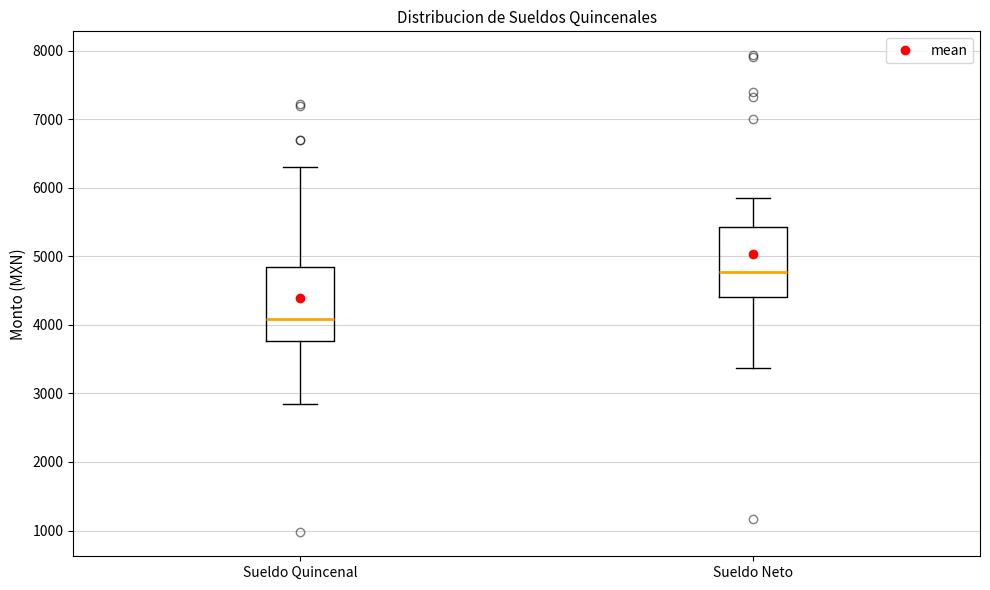

Where is the upper edge of the box for Sueldo Neto on the y-axis? The values are not printed on the chart, so give them approximately, as read against the axis.

5400